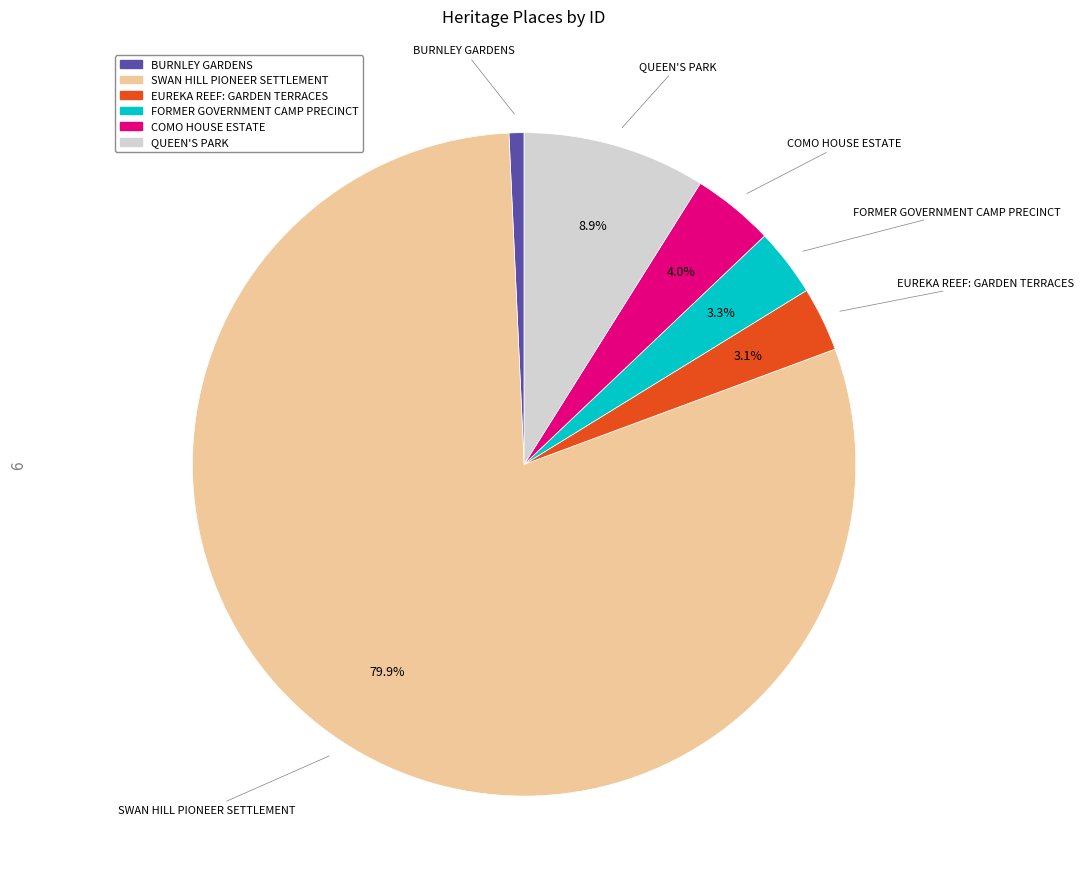

How many slices are in this pie chart?

6